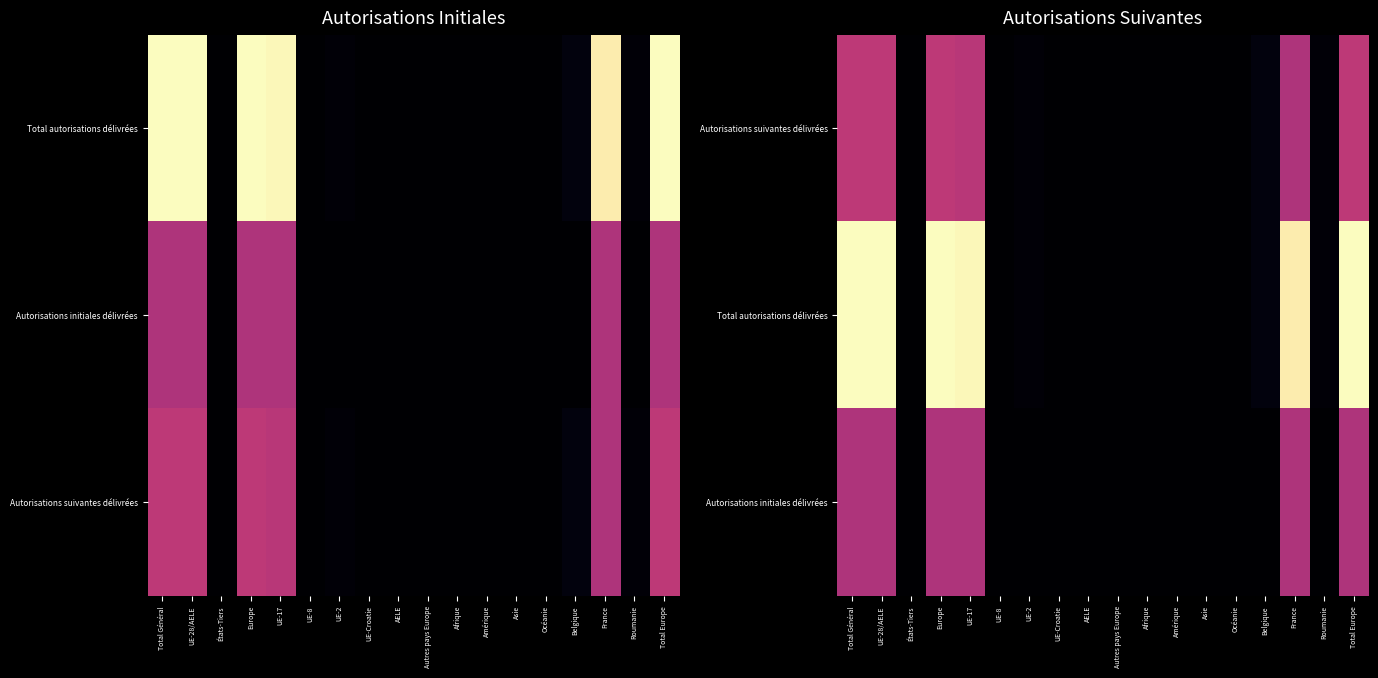

Is the value of Autorisations suivantes délivrées at UE-Croatie greater than the value of Autorisations initiales délivrées at UE-28/AELE?

No